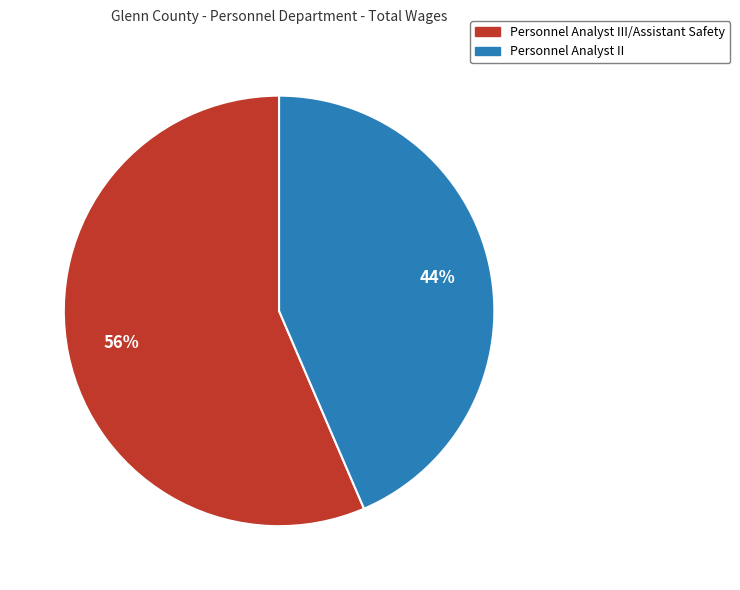

To the nearest percent, what is the average slice percentage?

50%